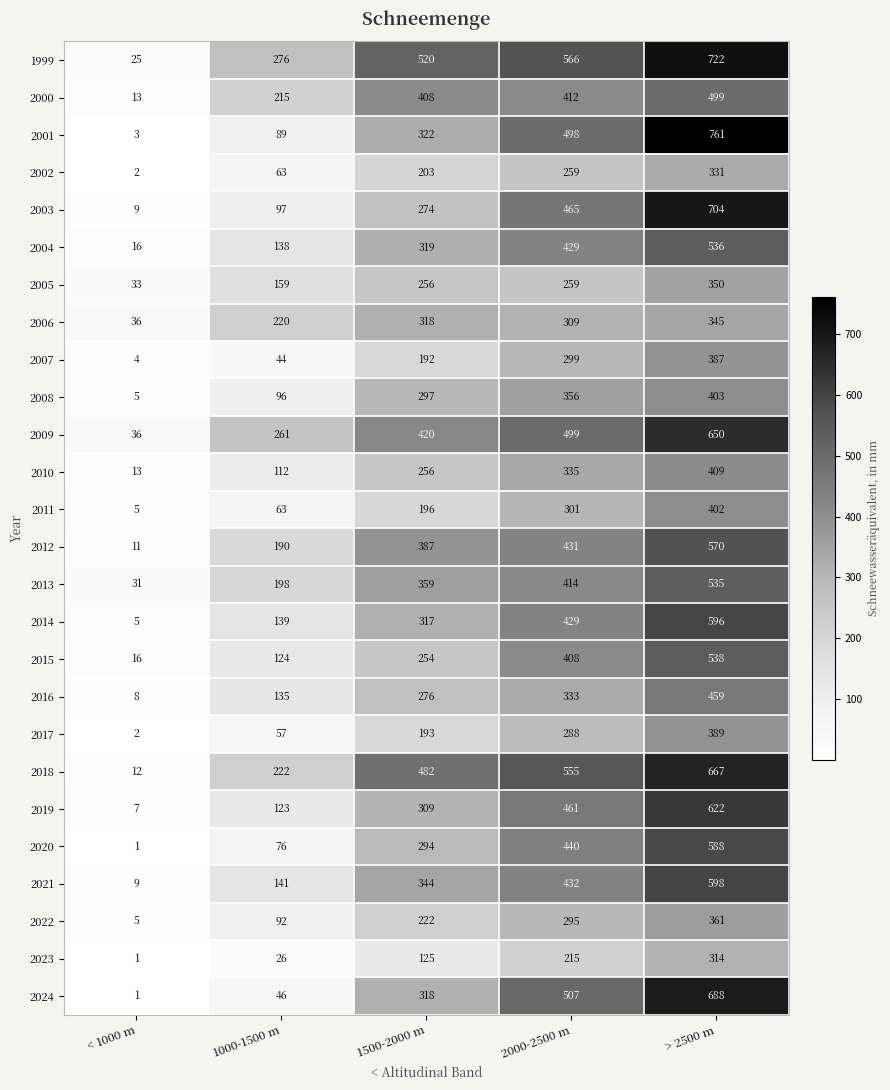

At > 2500 m, list the series in order from largest to smallest.

2001, 1999, 2003, 2024, 2018, 2009, 2019, 2021, 2014, 2020, 2012, 2015, 2004, 2013, 2000, 2016, 2010, 2008, 2011, 2017, 2007, 2022, 2005, 2006, 2002, 2023